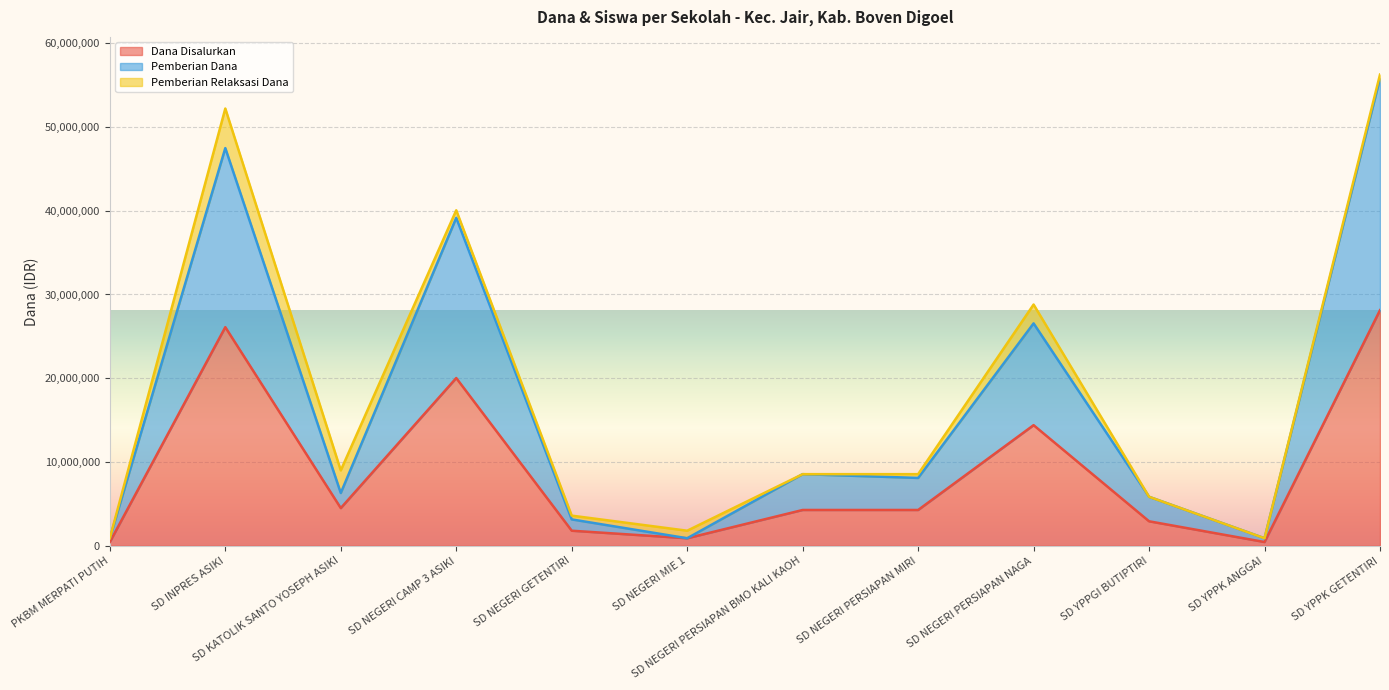

What is the spread (max minus min) of values at PKBM MERPATI PUTIH?

450000